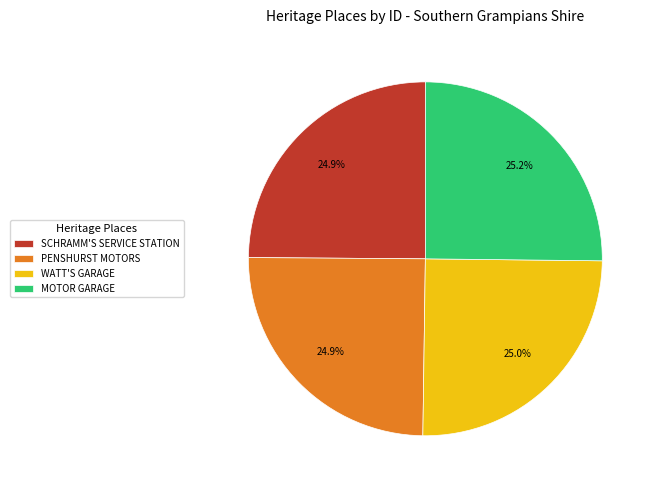

Approximately how many times larger is the value at PENSHURST MOTORS compared to WATT'S GARAGE?

1.0